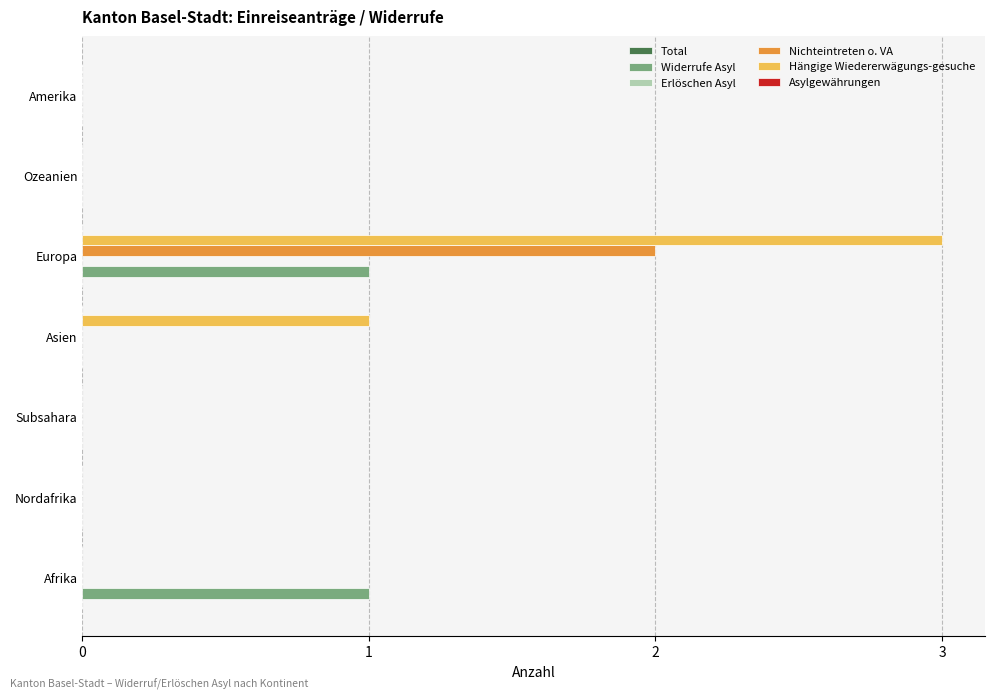

At which category is the sum across all series the highest?

Europa